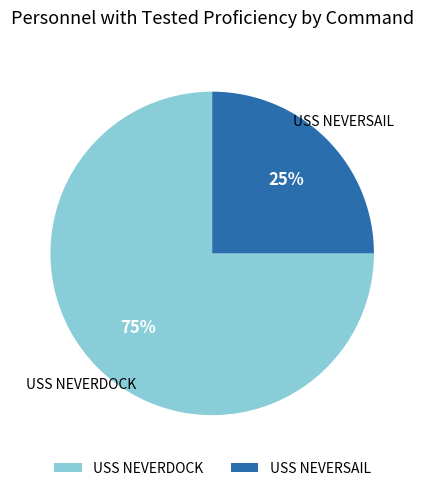

Which category has the biggest portion of the pie?

USS NEVERDOCK